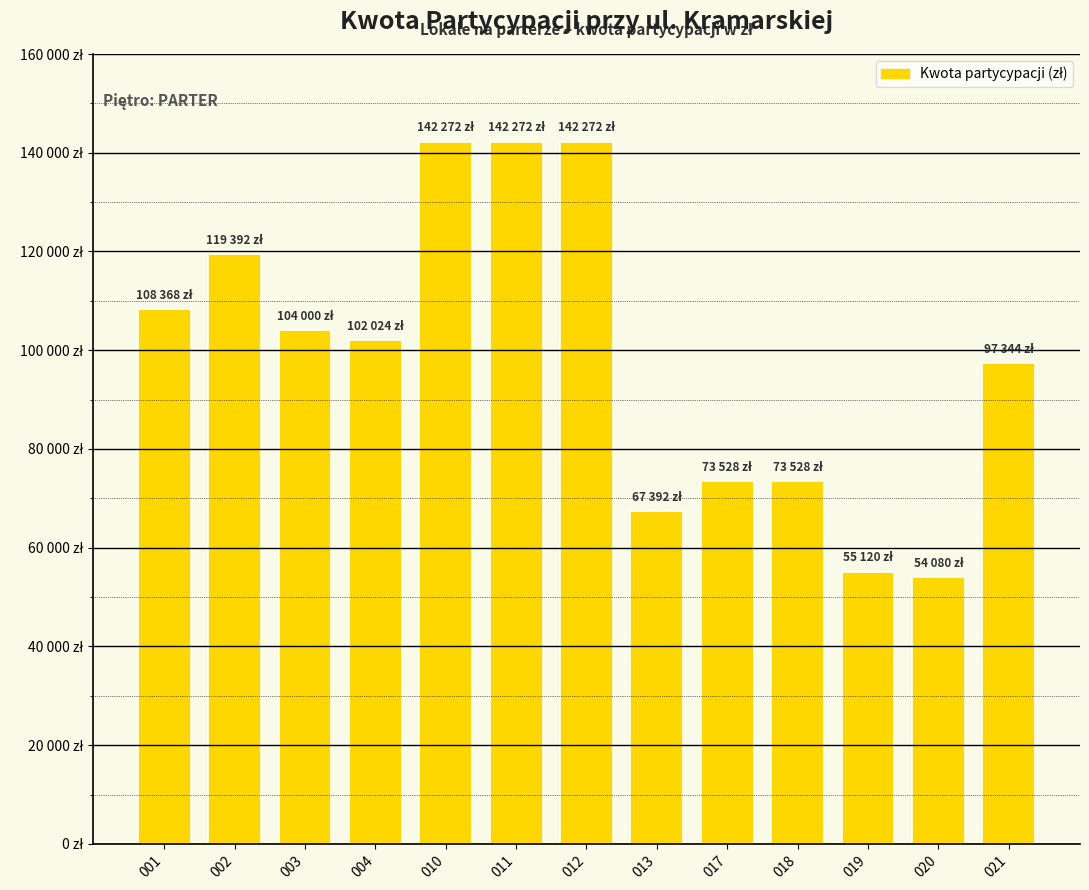

Does the chart contain any negative values?

No